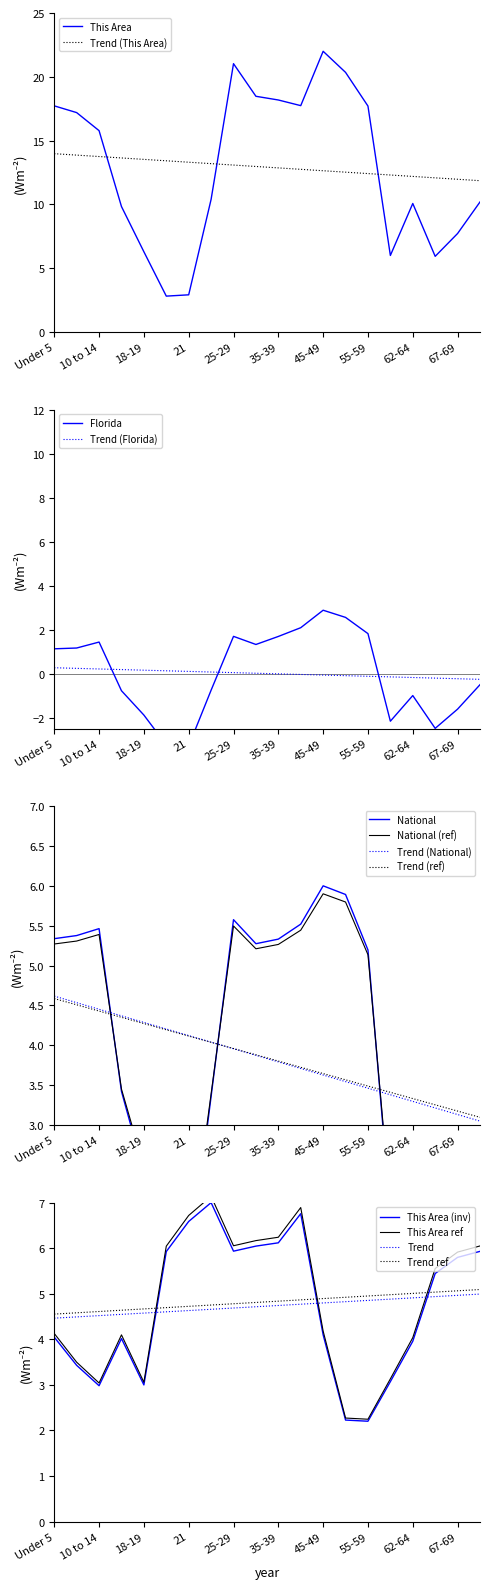

Rank the series at 55-59 from lowest to highest value.

Florida, National, This Area